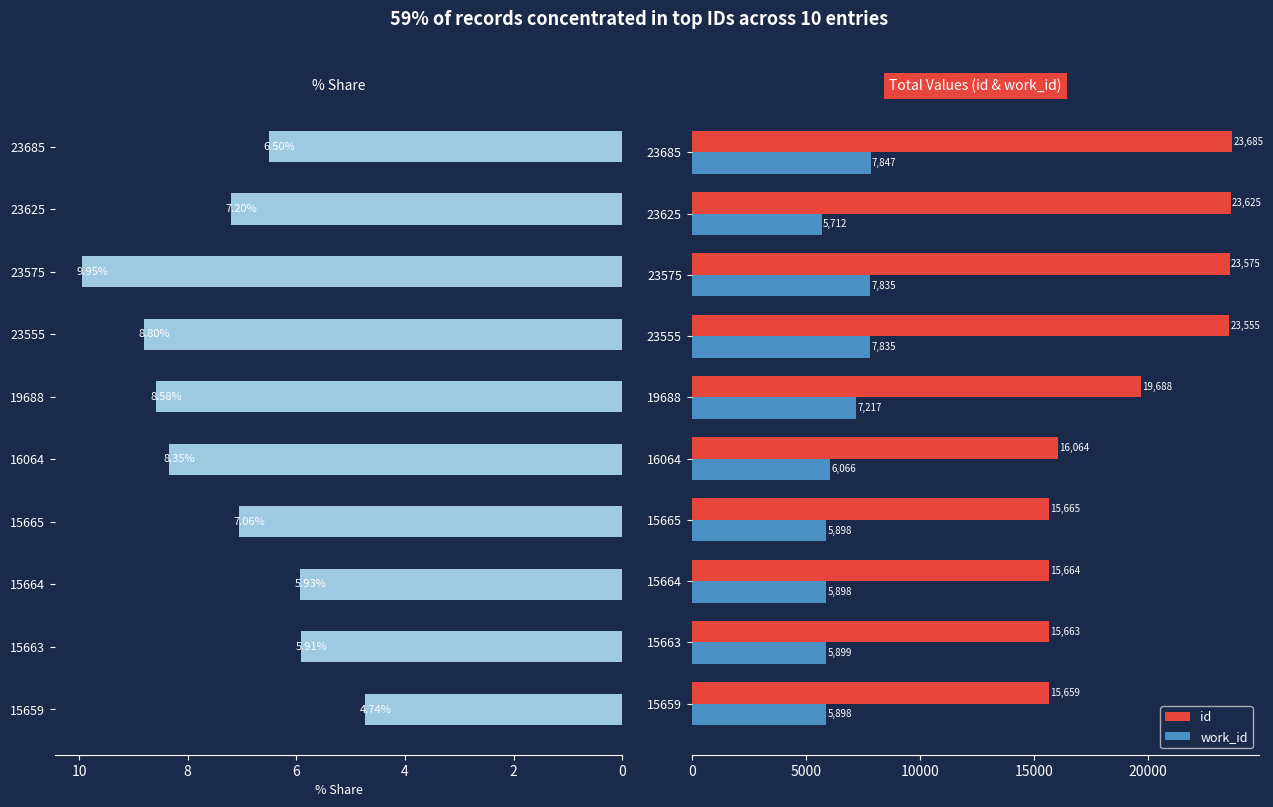

At how many categories does at least one series exceed 23162?

4